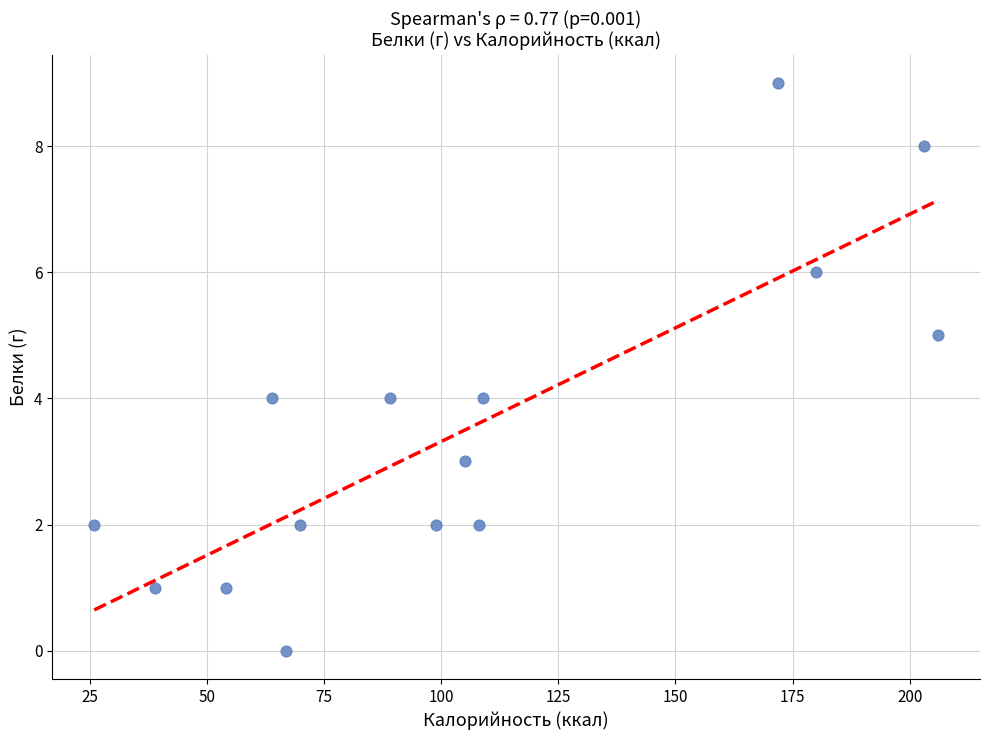

What is the range of Y values (max minus min)?

9